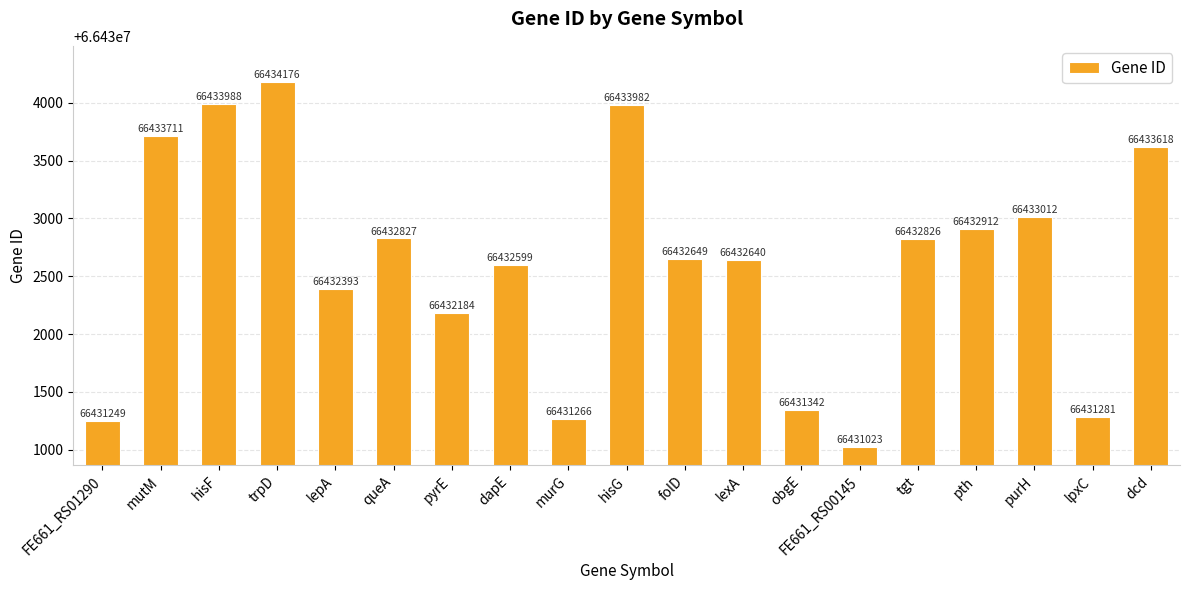

What is the label of the 9th bar from the left?

murG